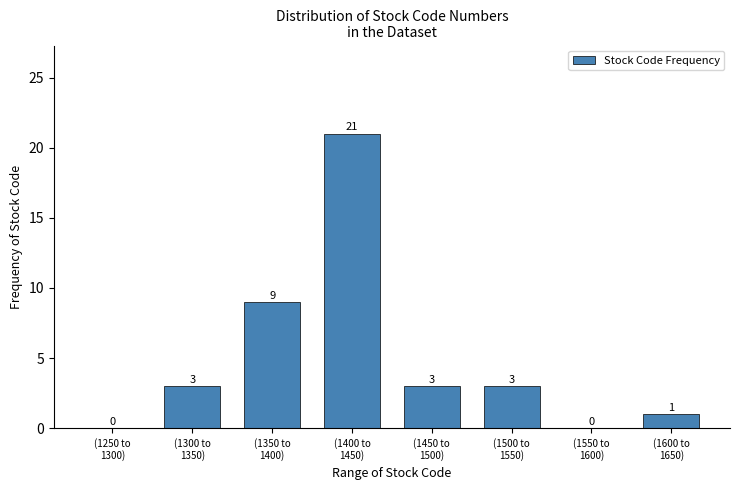

What is the greatest value displayed?

21